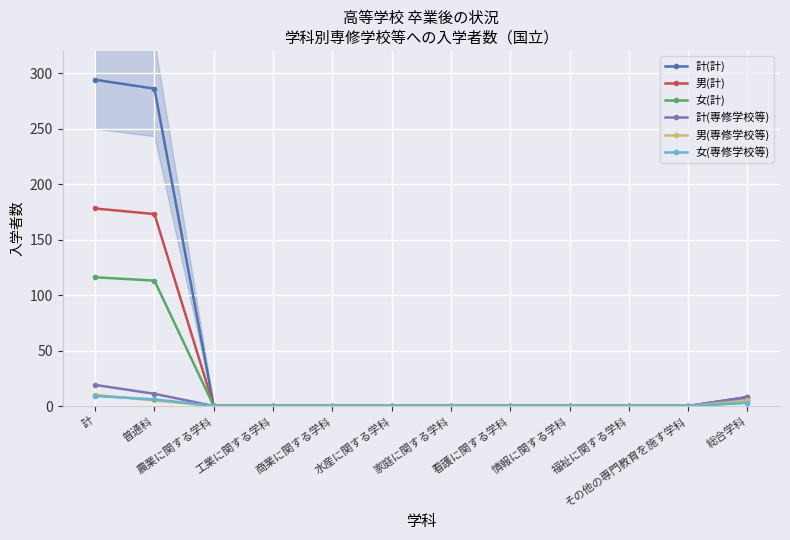

True or false: 女(計) has a value of 0 at その他の専門教育を施す学科.

True